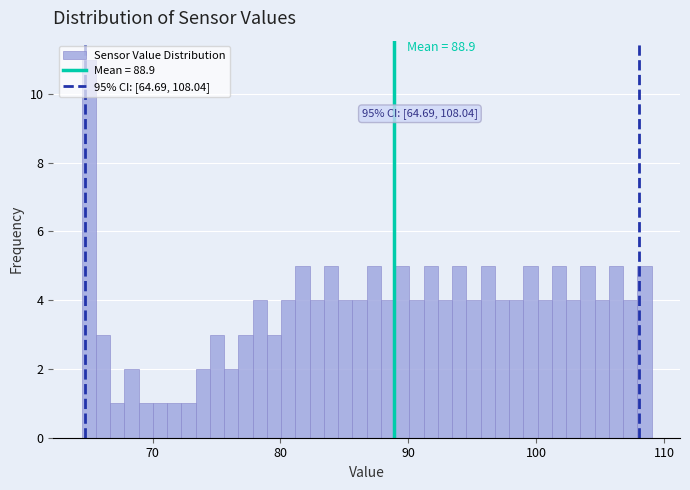

Read against the x-axis, roughly where is the centre of the tallest bar?

65